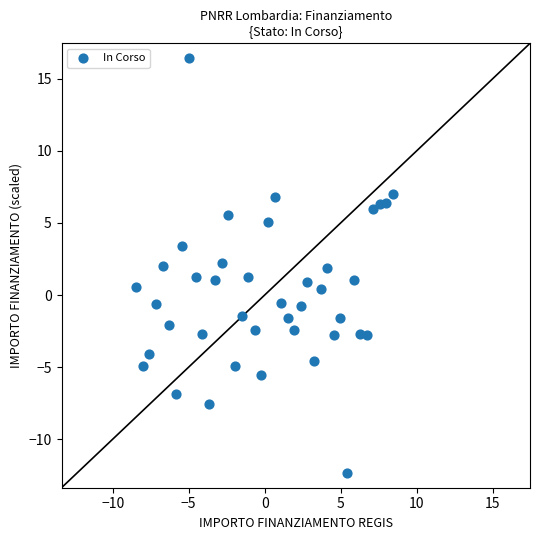

What is the range of X values (max minus min)?

16.9